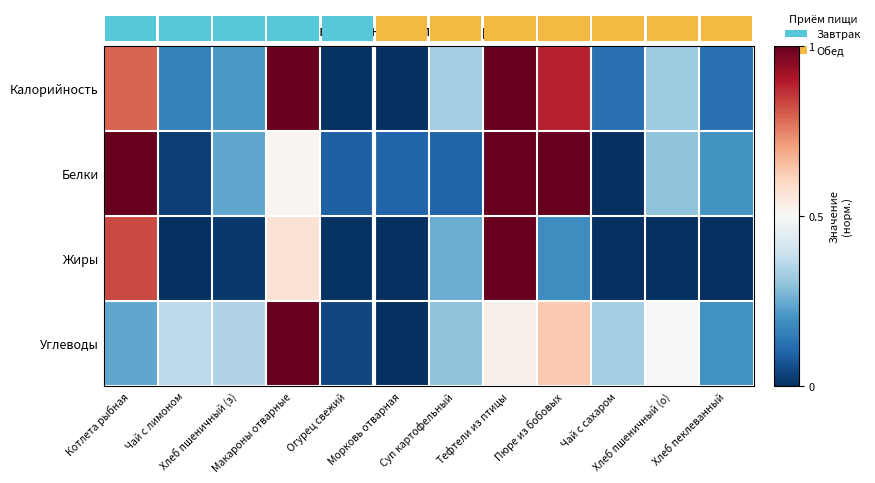

What is the difference between the Углеводы values at Суп картофельный and Котлета рыбная?

0.1